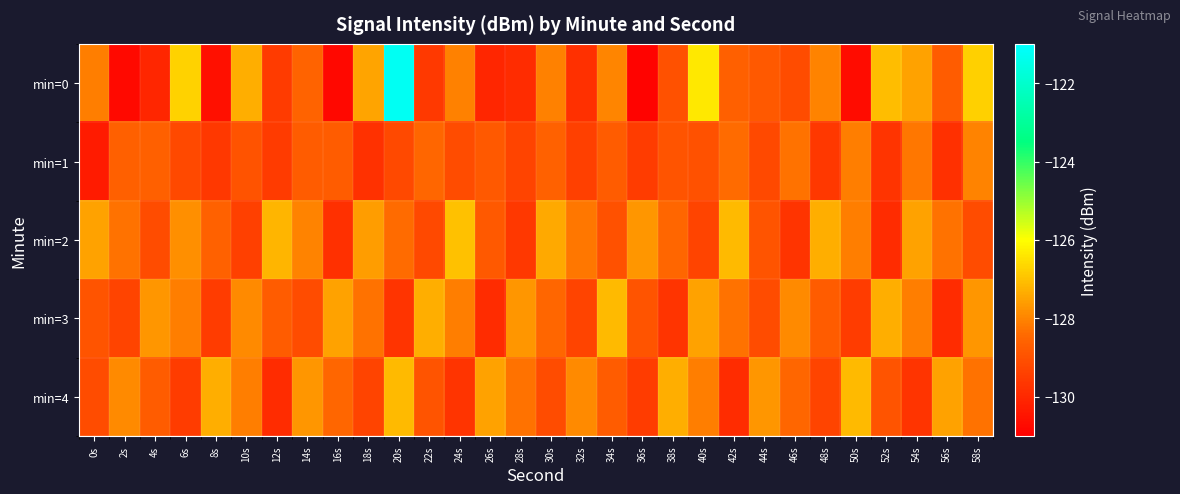

How many categories are shown in the chart?

30